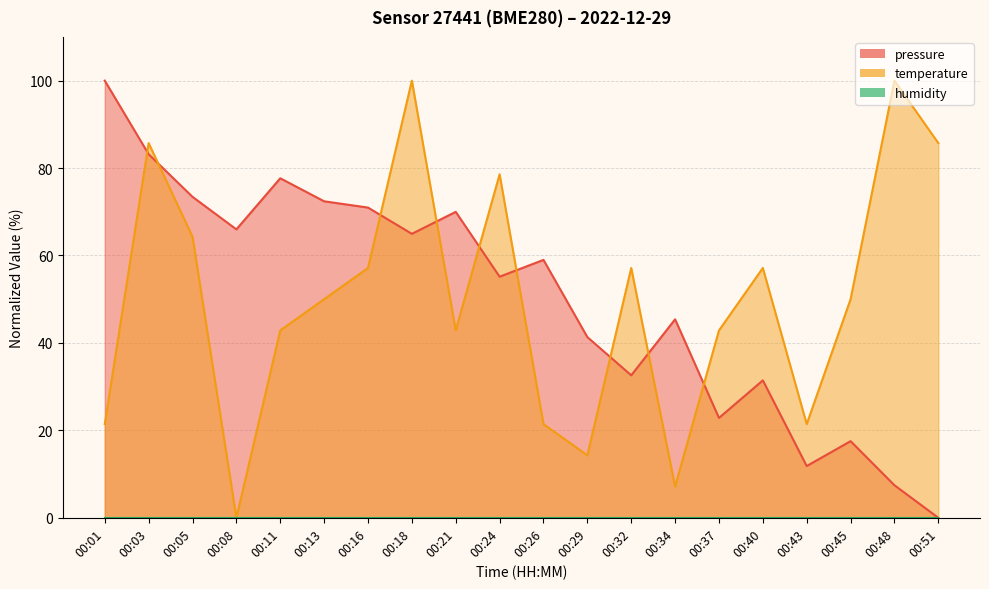

How many categories are shown in the chart?

20